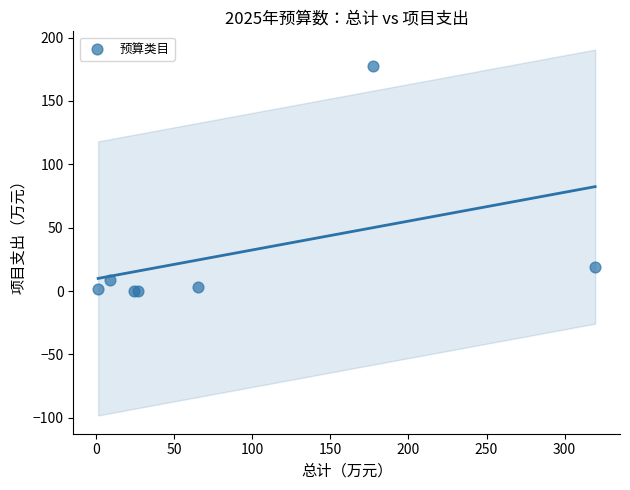

What Y value in the scatter plot is closest to 88?

18.7